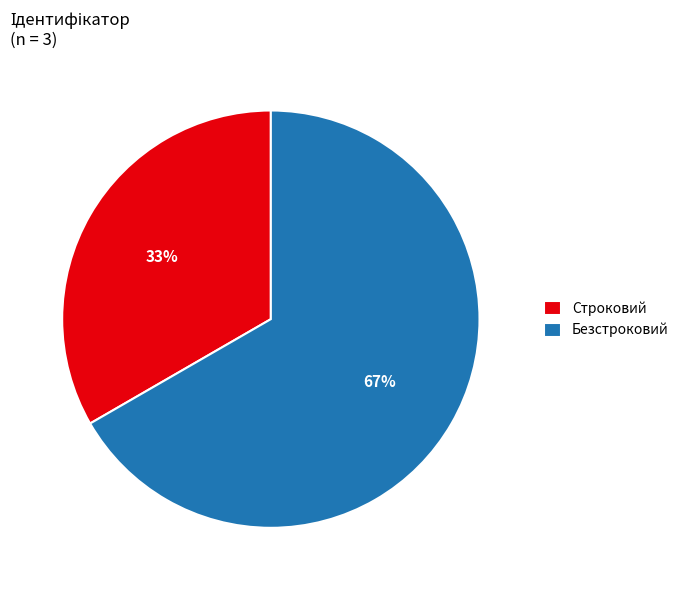

To the nearest percent, what portion does Строковий represent?

33%